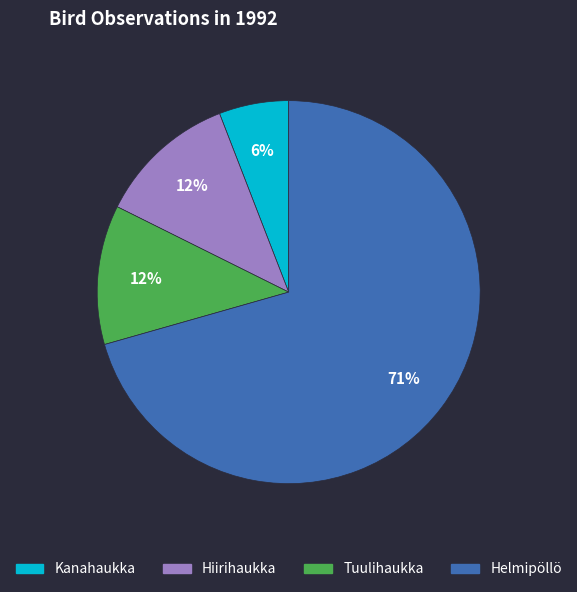

To the nearest percent, what is the average slice percentage?

25%